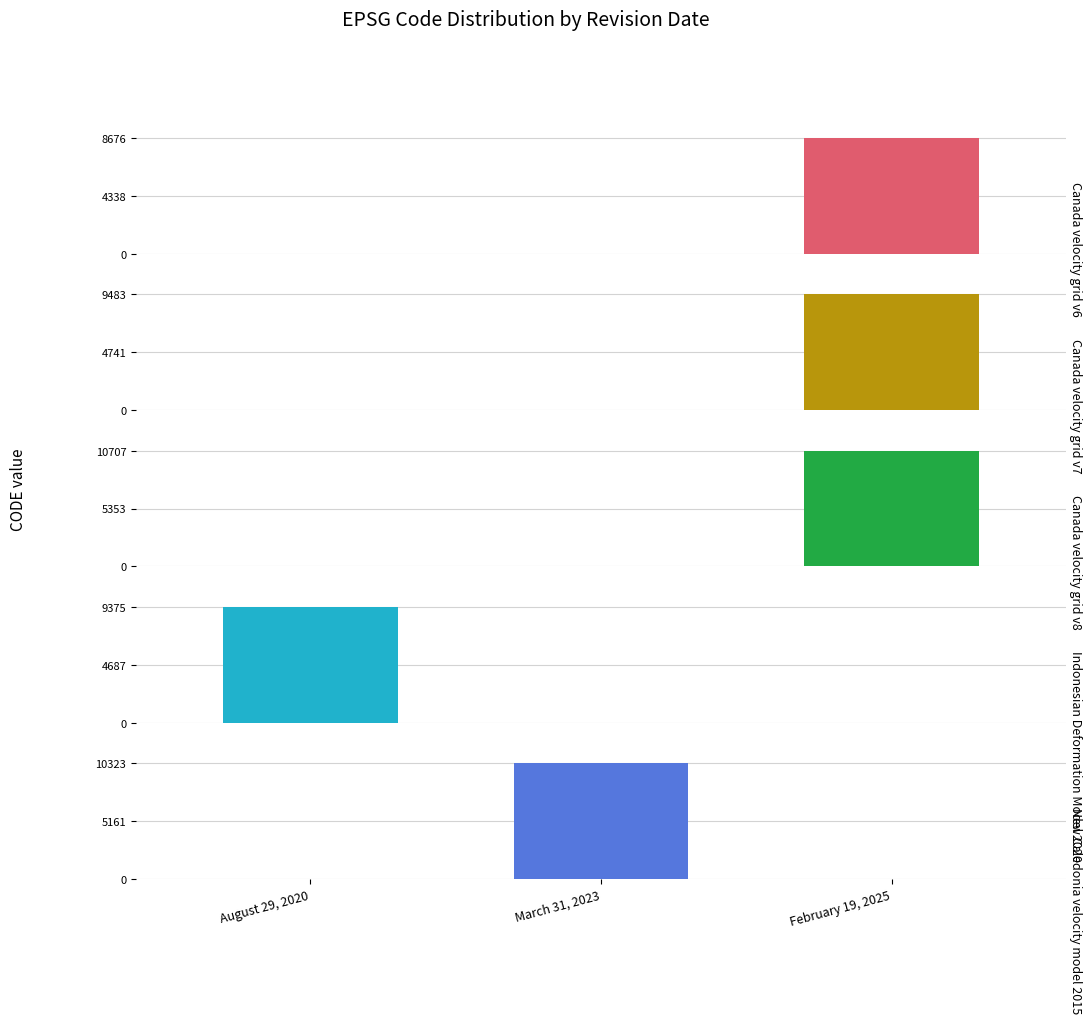

Rank the categories by Canada velocity grid v6 value from lowest to highest.

August 29, 2020, March 31, 2023, February 19, 2025